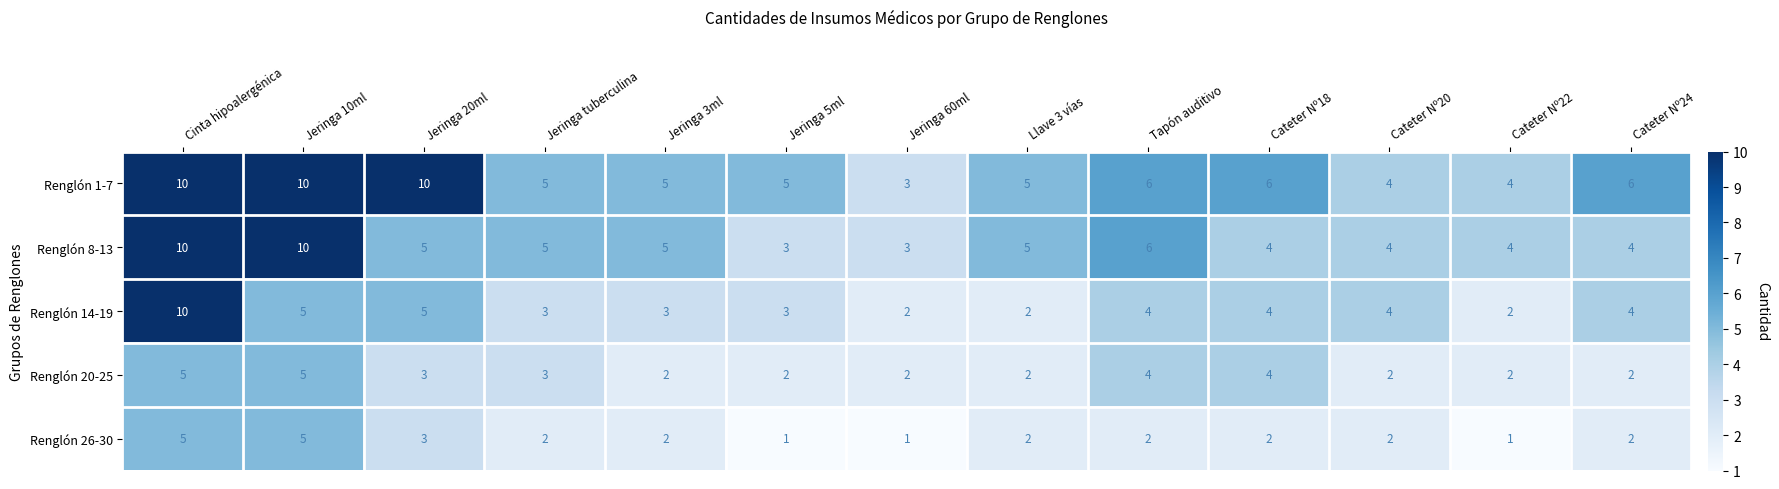

What is the minimum value for Renglón 8-13?

3